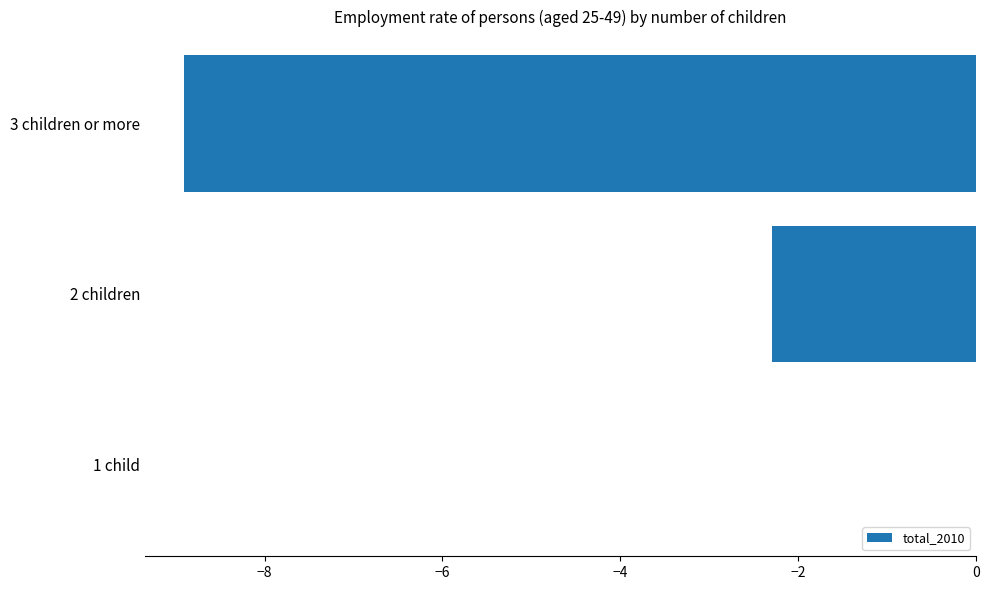

What is the sum of all values?

-11.2